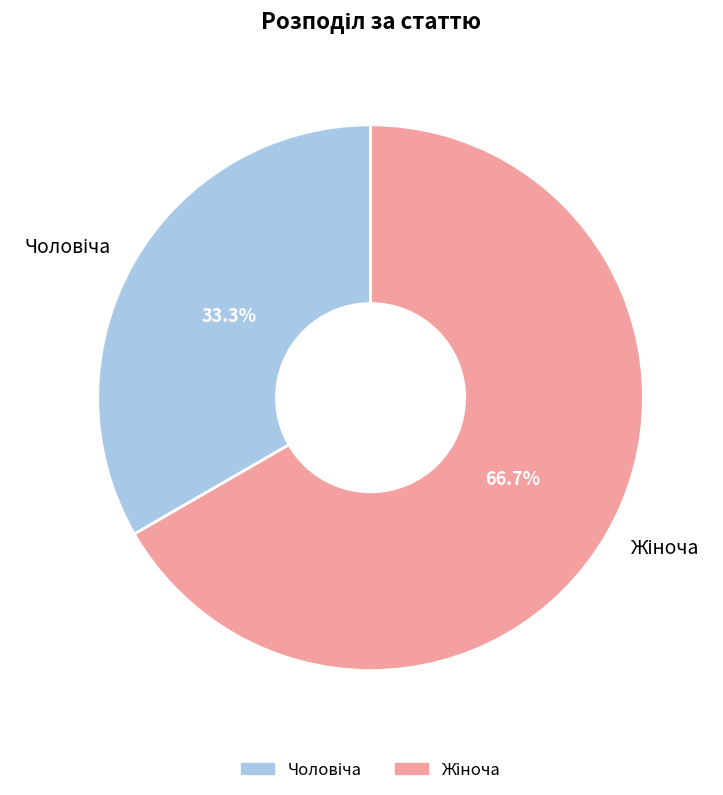

Does any single category account for the majority?

Yes